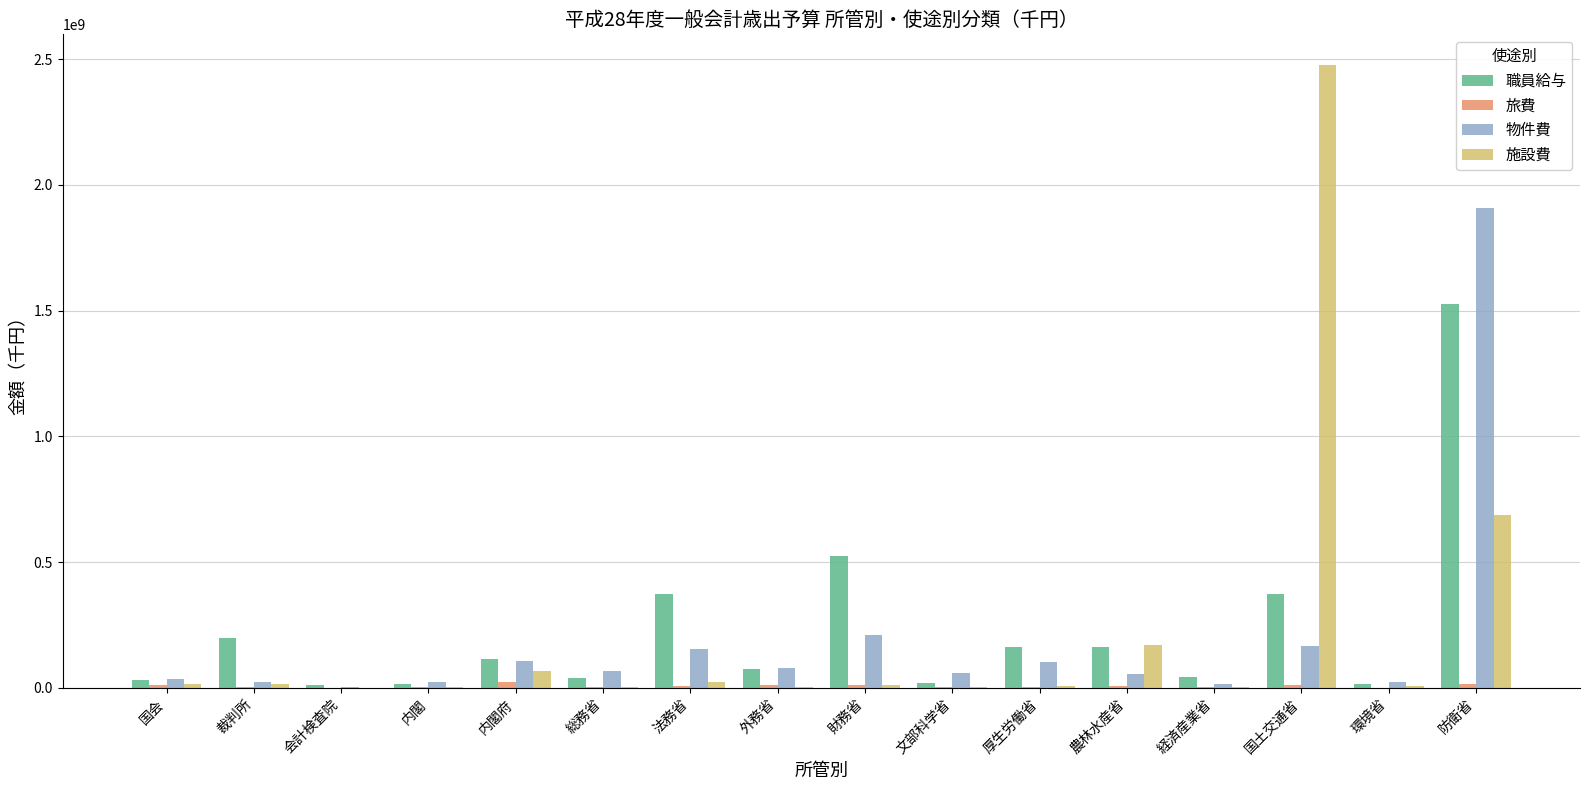

Is the value of 職員給与 at 防衛省 greater than the value of 物件費 at 防衛省?

No